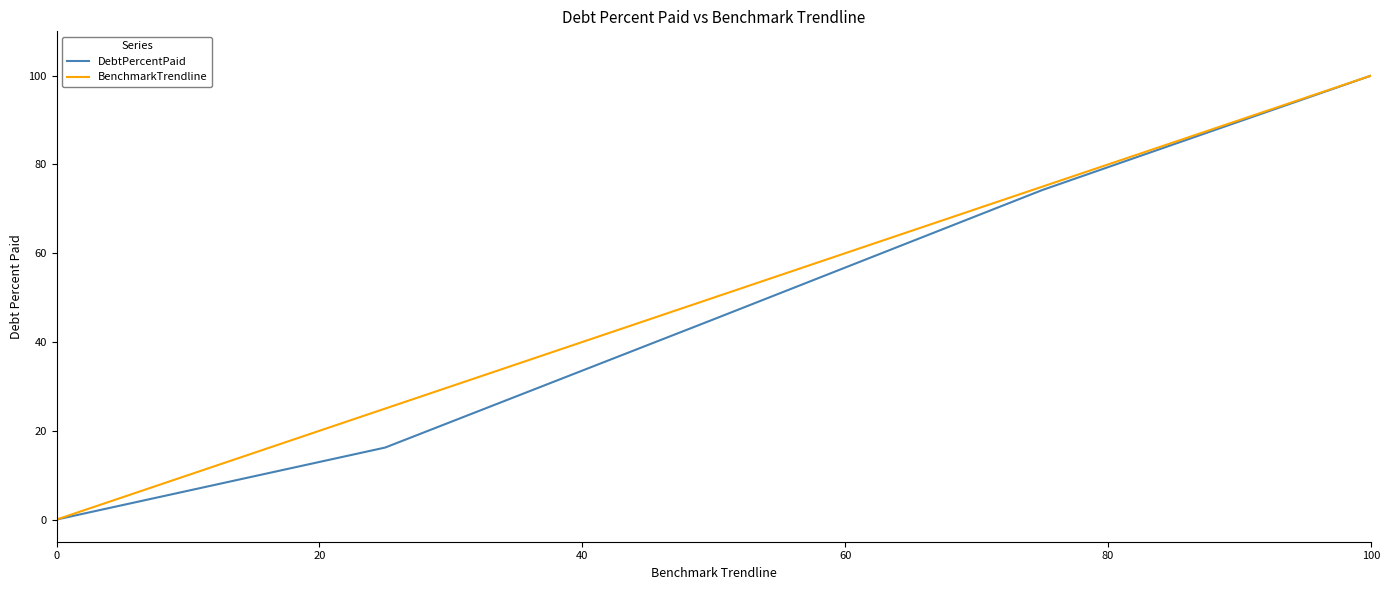

Reading left to right, what are all the values shown in this chart?

DebtPercentPaid: 0.0	16.2	45.1	74.2	100.0
BenchmarkTrendline: 0.0	25.0	50.0	75.0	100.0